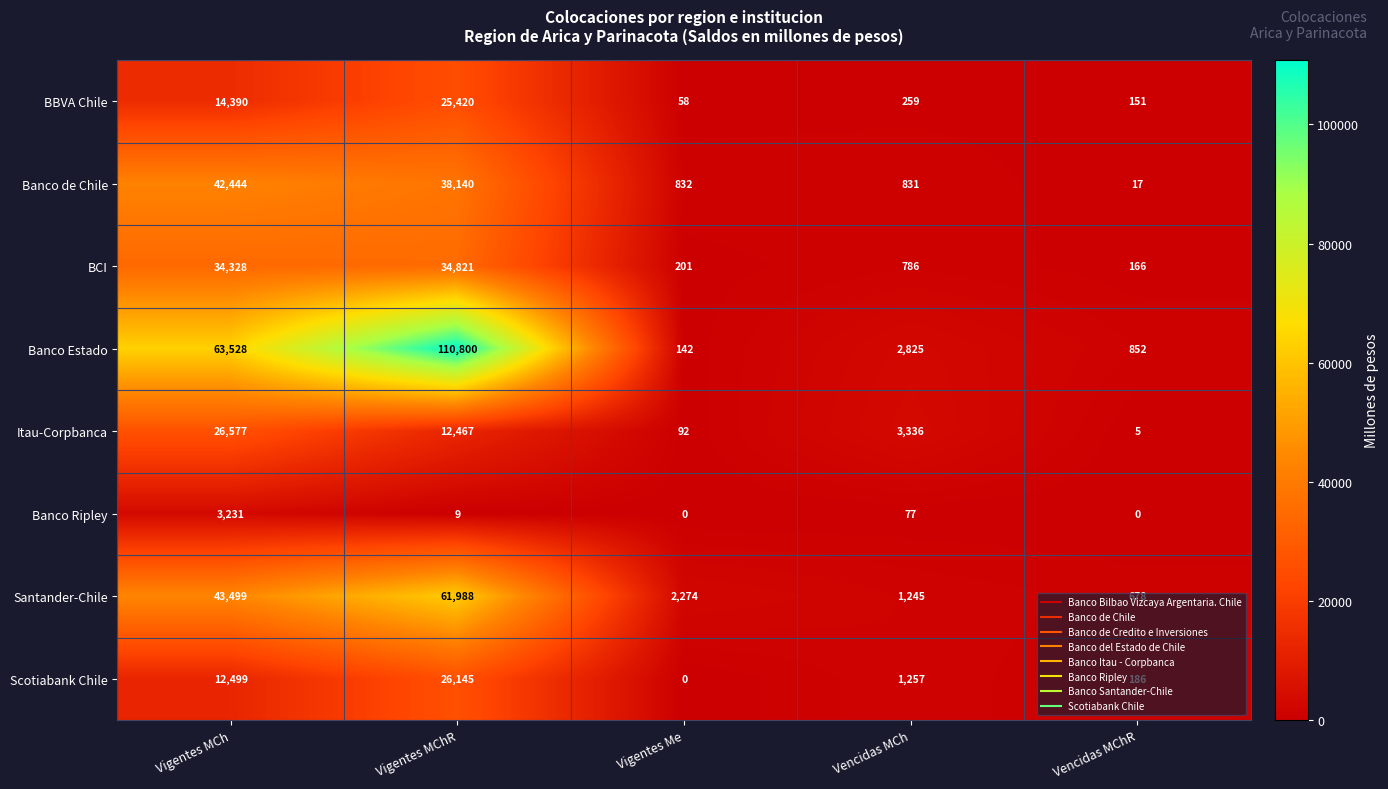

How many values in Banco Ripley are above zero?

3